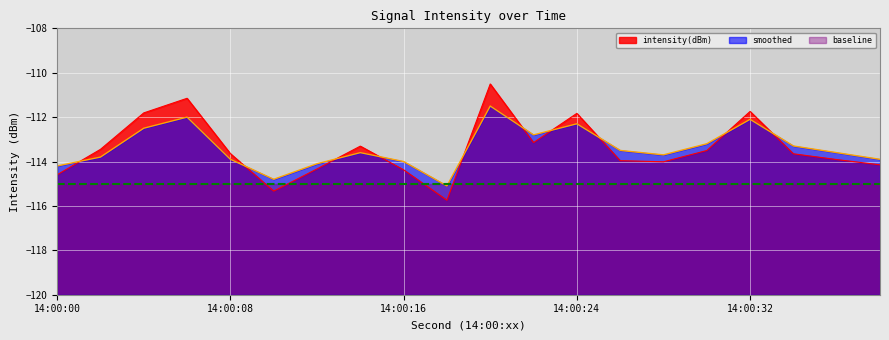

What is the maximum value shown in the chart?

-110.5